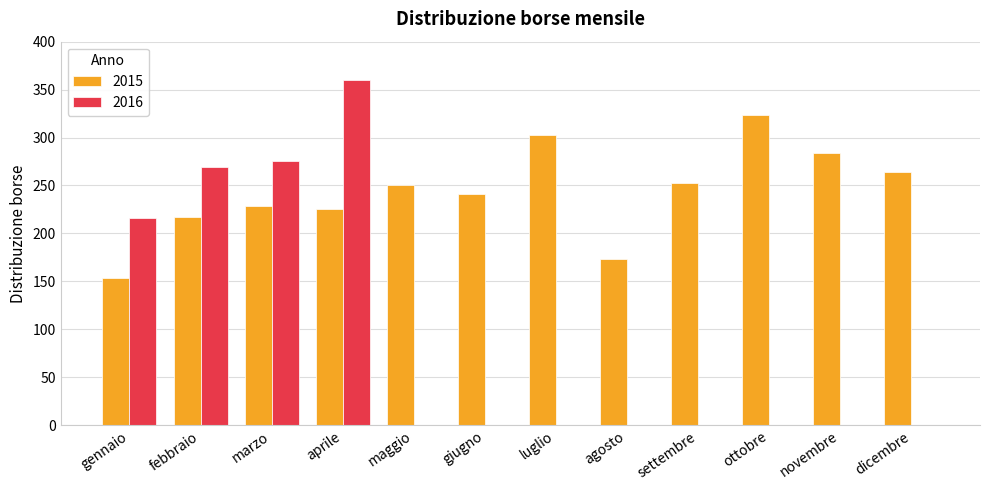

What are all the series names shown in the legend?

2015, 2016